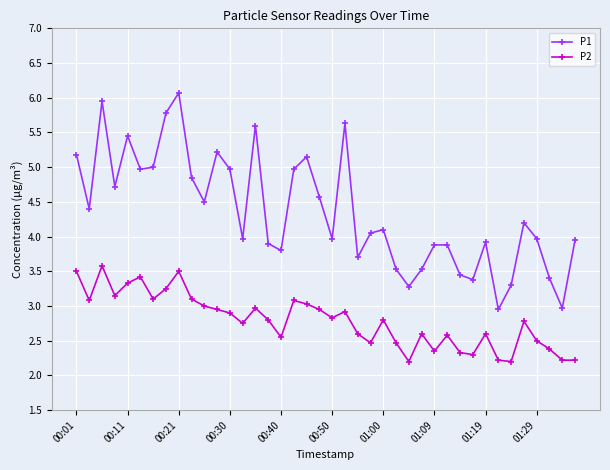

At how many categories does at least one series exceed 2?

40